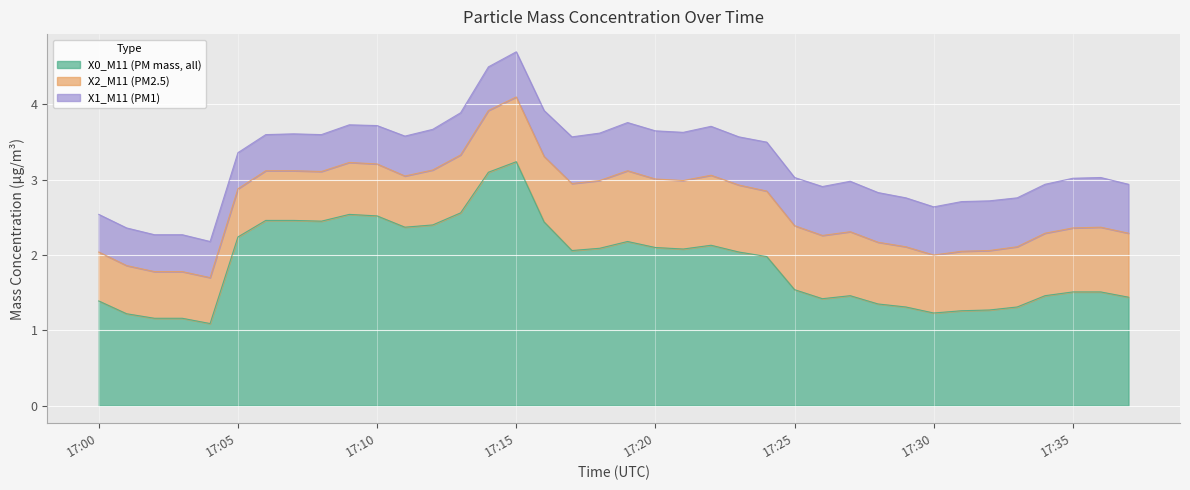

What position from the left is 2023-12-02 17:11:00?

12